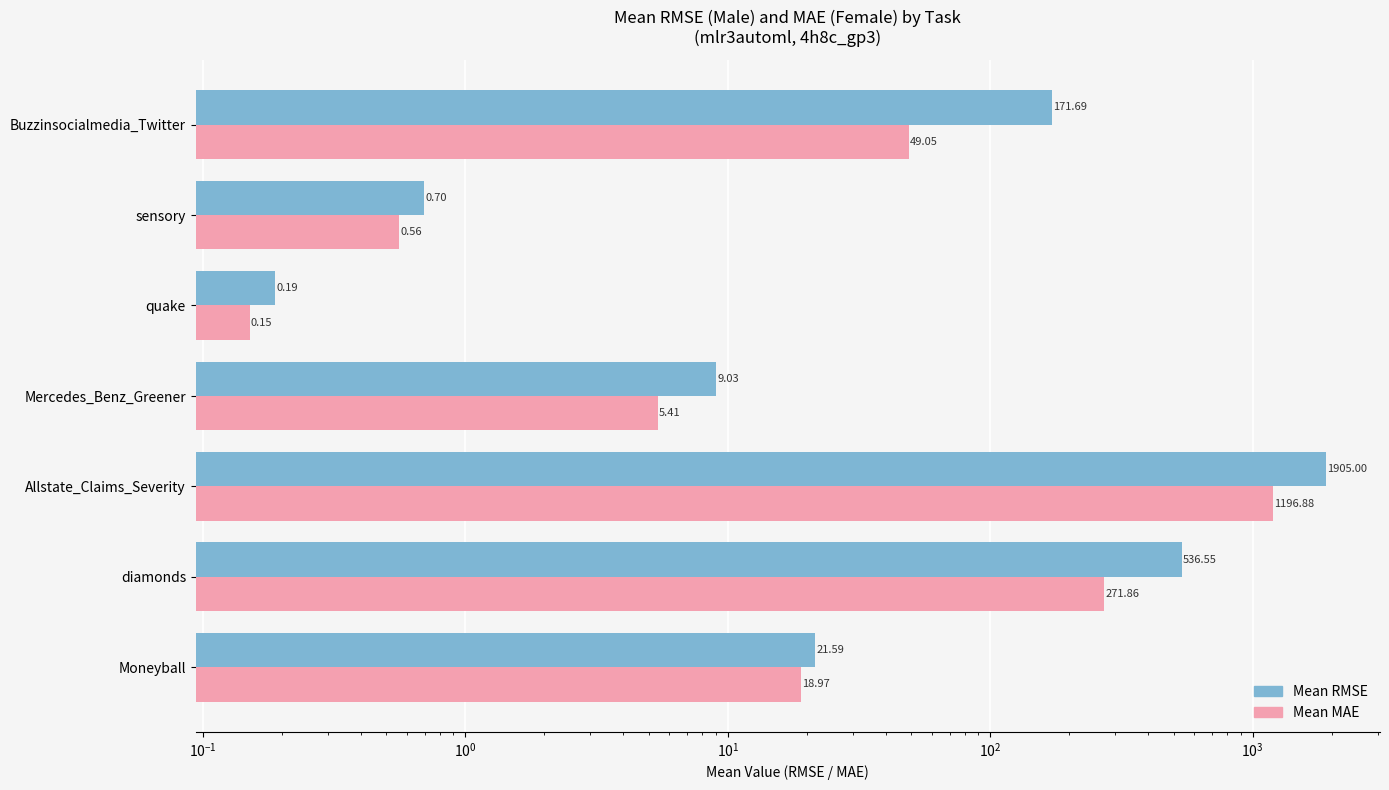

Reading right to left, list all the values displayed in this chart.

Male (Mean RMSE): 171.7	0.7	0.2	9.0	1905.0	536.5	21.6
Female (Mean MAE): 49.0	0.6	0.2	5.4	1196.9	271.9	19.0